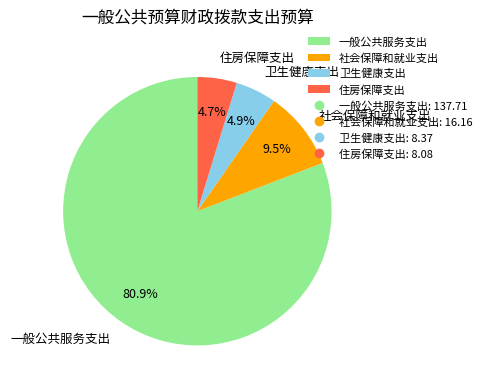

What percentage is the 一般公共服务支出 slice, to the nearest percent?

81%